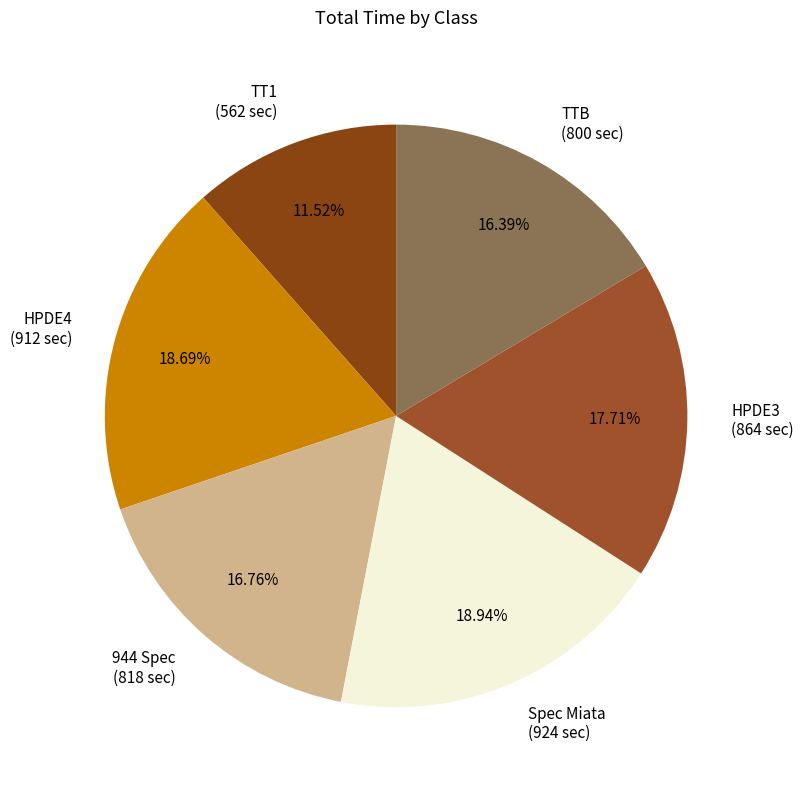

To the nearest percent, what portion does HPDE3 represent?

18%